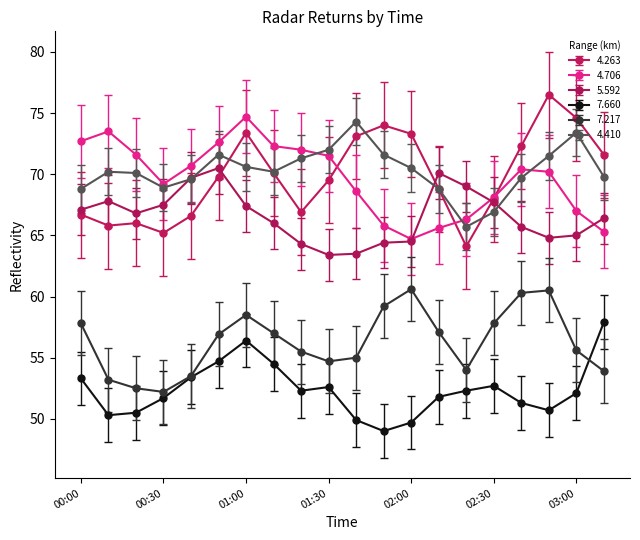

What is the value of the 7.217 point at the 12th from the left?

59.2